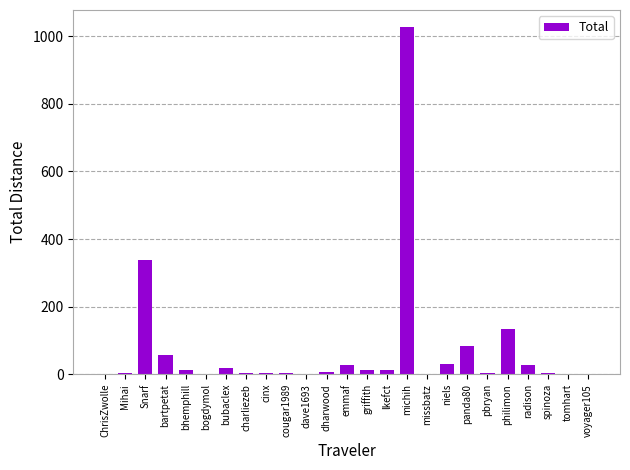

What is the change in value from emmaf to missbatz?

-27.6